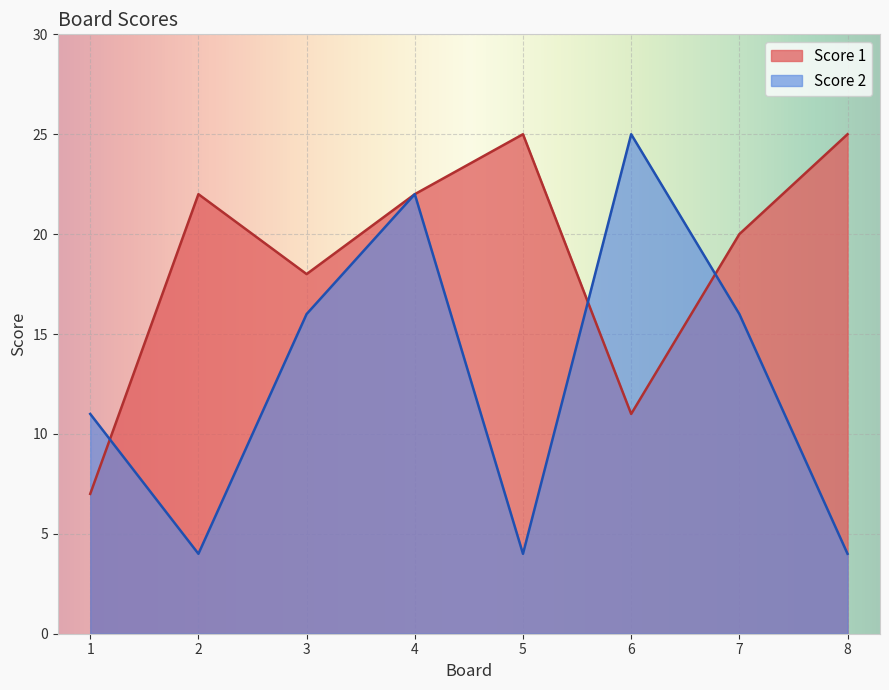

Where is the first local minimum for Score 2?

2